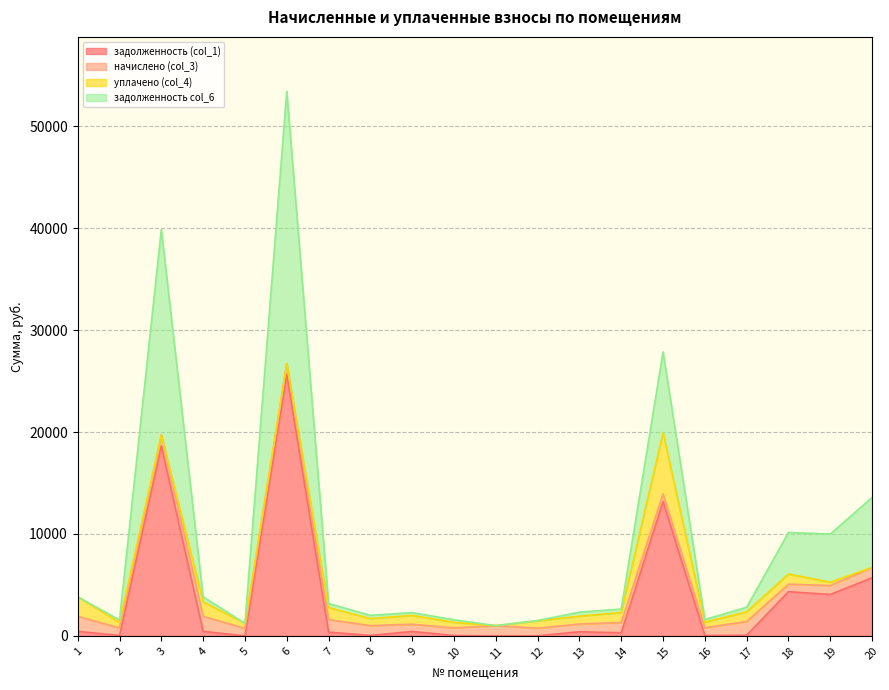

At which category does the chart reach its minimum across all series?

5